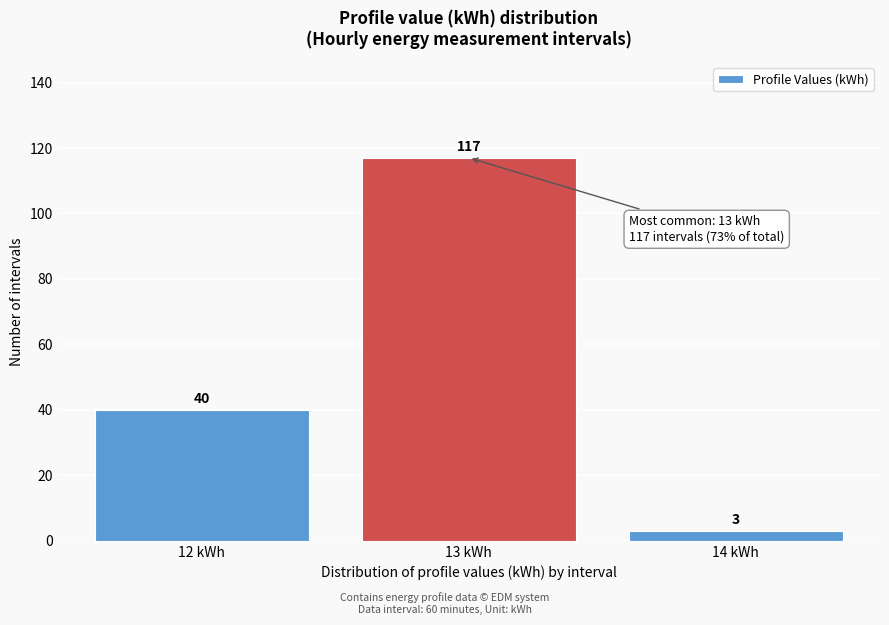

Reading left to right, what are all the values shown in this chart?

40	117	3